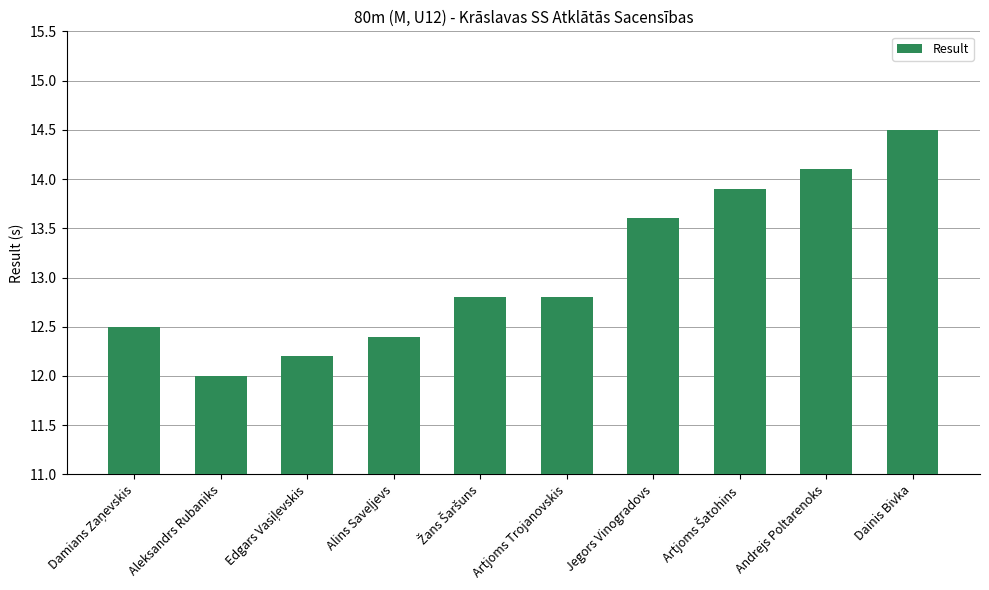

What is the difference between the maximum and minimum values?

2.5